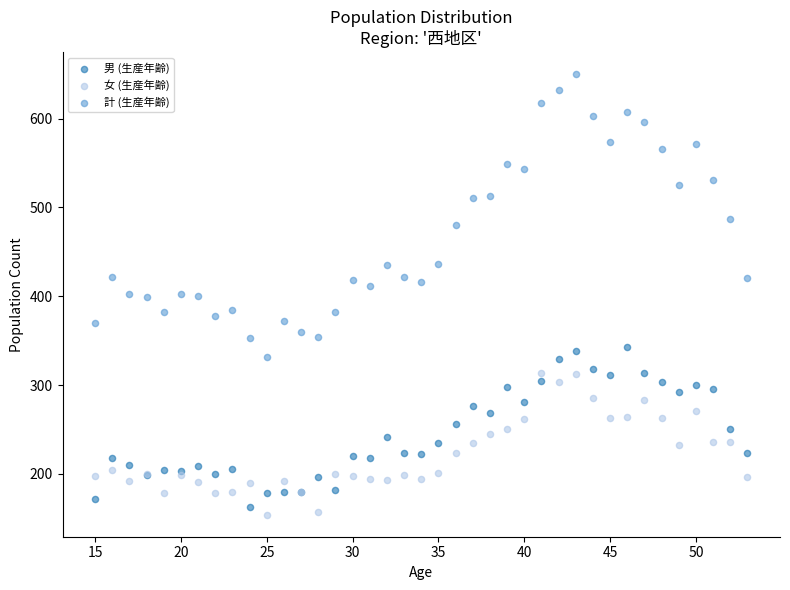

Which series has the largest Y range (max minus min)?

計 (生産年齢)